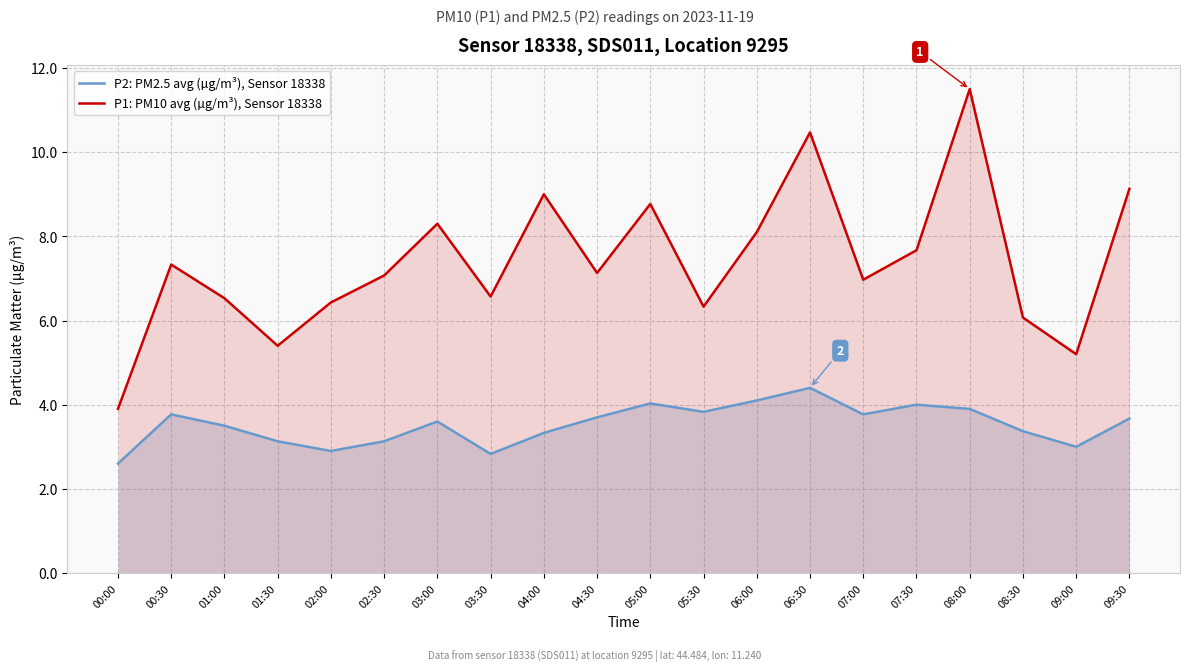

What is the value of the P1: PM10 avg (µg/m³), Sensor 18338 point at the 19th from the left?

5.2